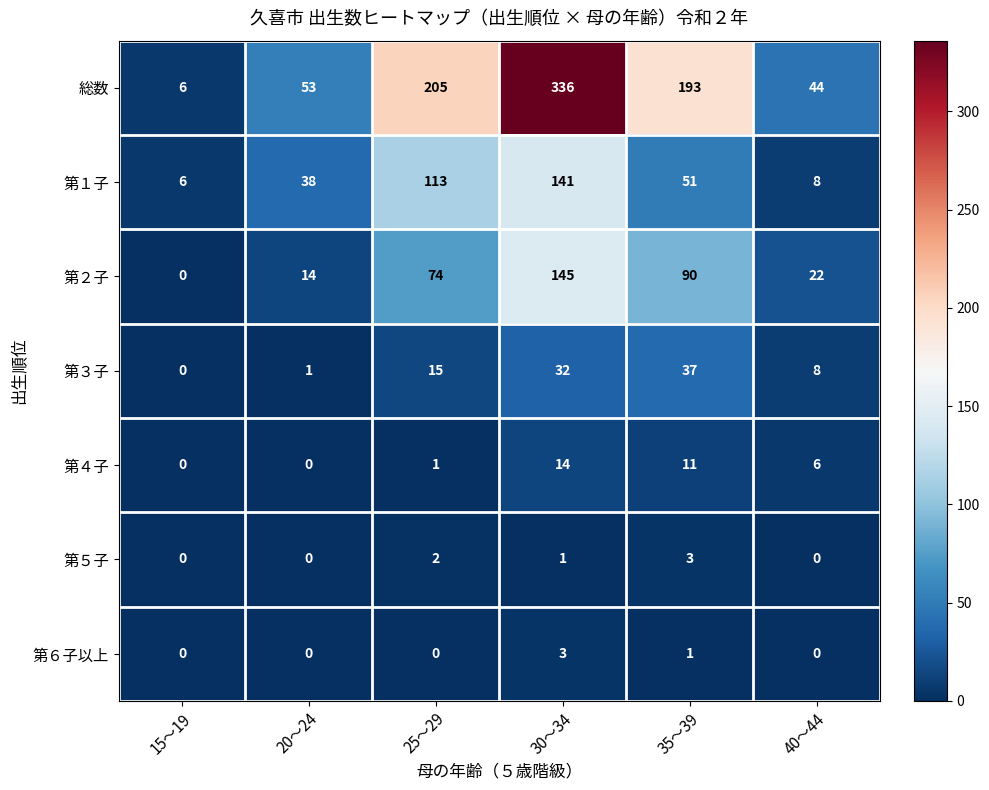

Which series has the largest total across all categories?

総数